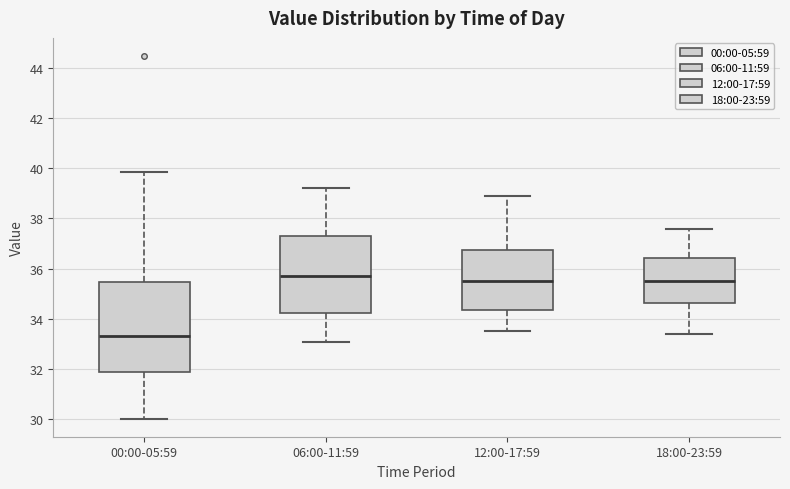

Which box is the tallest, from its lower edge to its upper edge?

00:00-05:59